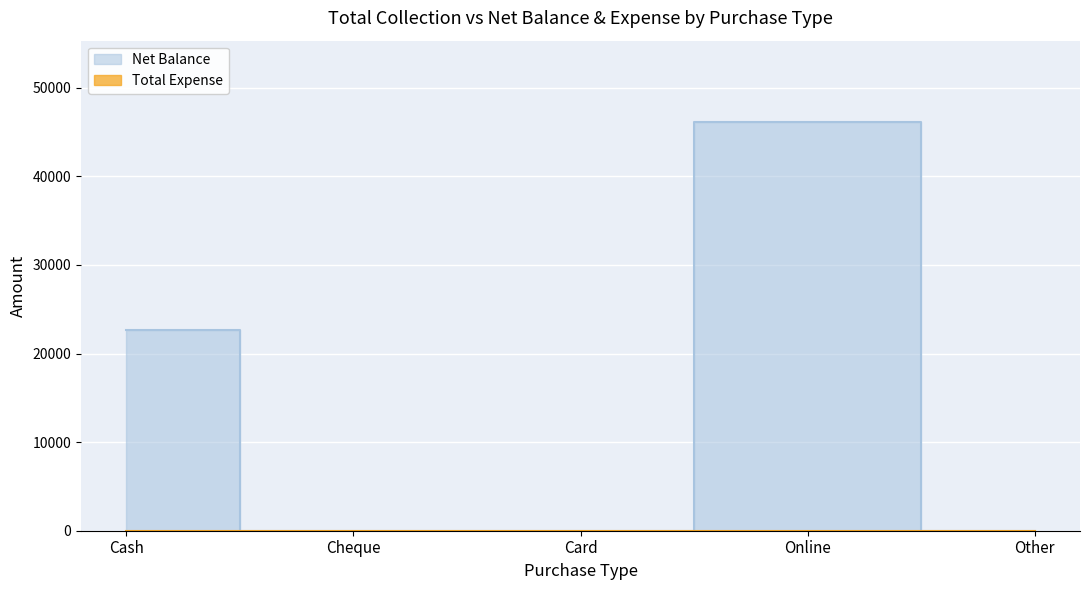

At which label is the value closest to 23050?

Cash